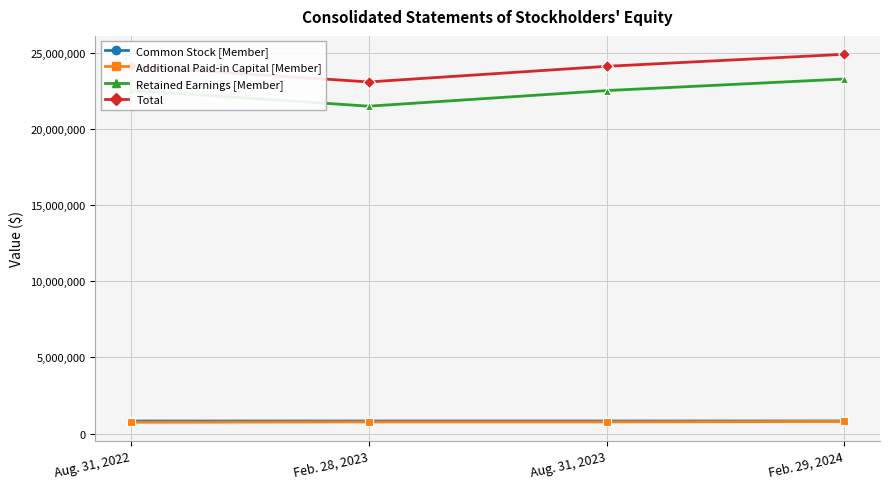

What is the value of the Retained Earnings [Member] point at the 1st from the left?

22527430